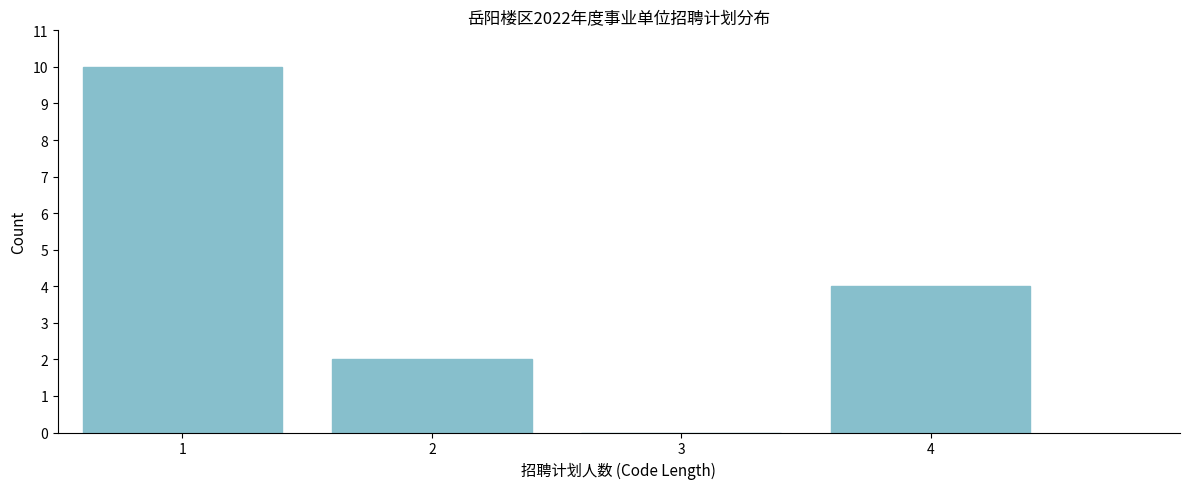

Reading right to left, what are all the values shown in this chart?

4=4	3=0	2=2	1=10